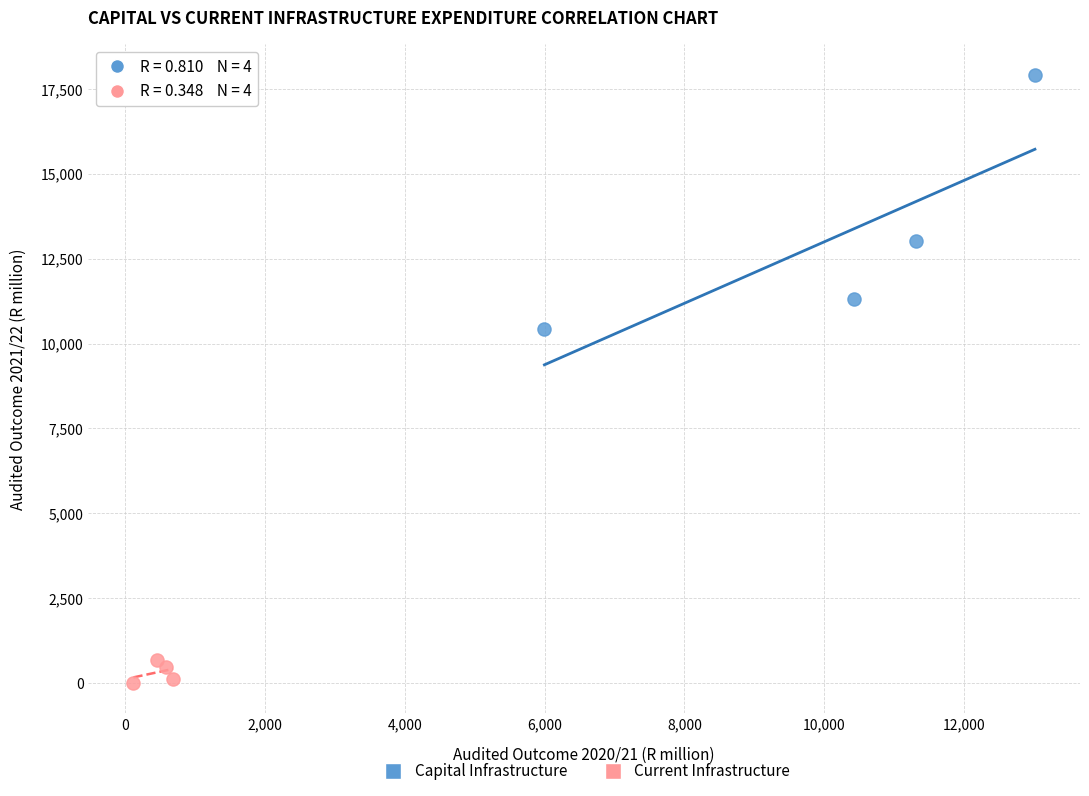

What are all the series names shown in the legend?

Capital Infrastructure, Current Infrastructure